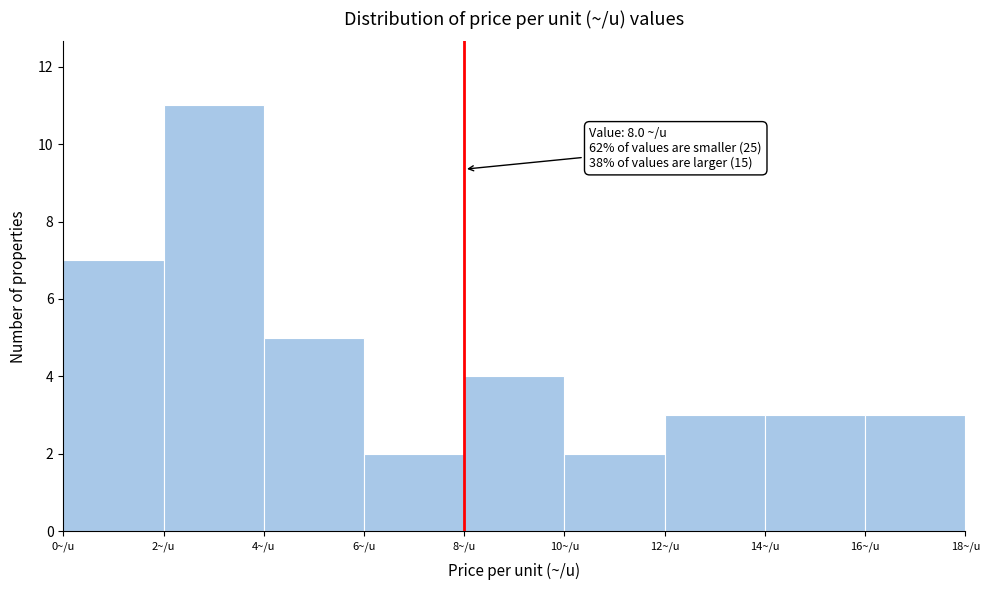

Which range on the x-axis has the tallest bar?

2 to 4